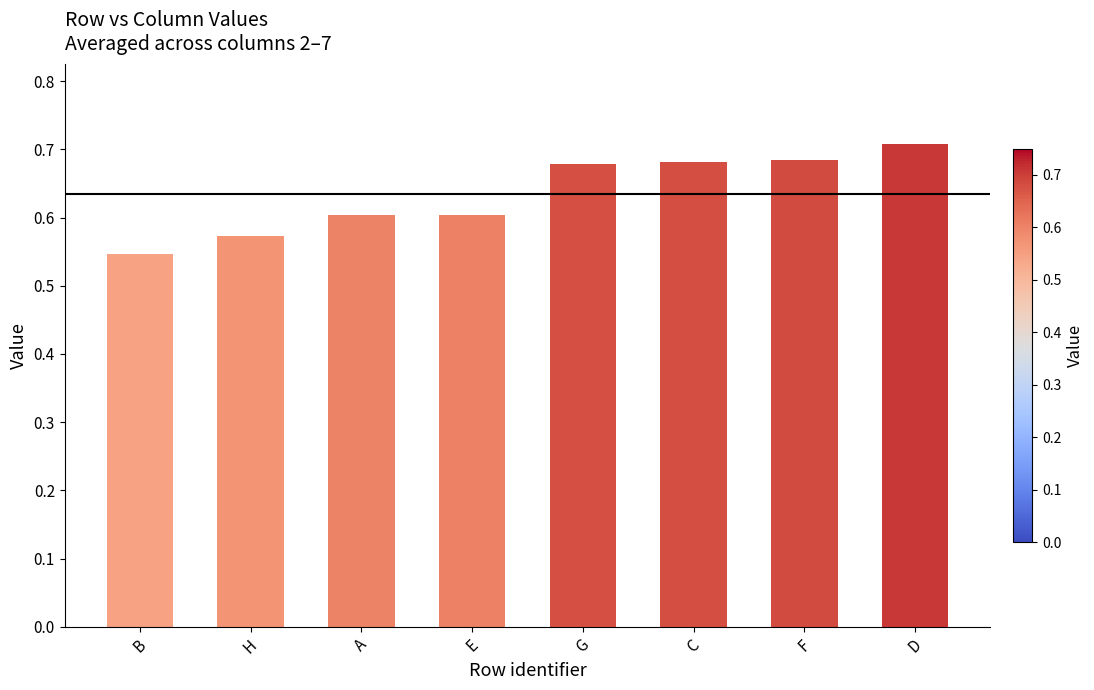

What is the sum of all values?

5.1